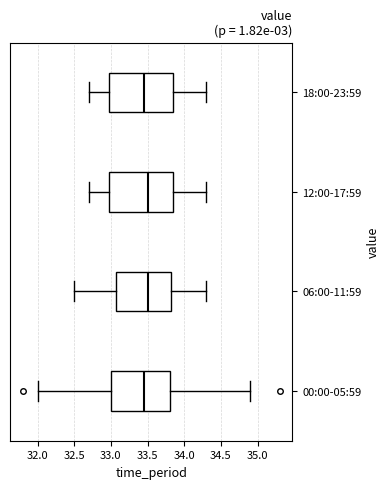

Reading bottom to top, transcribe this box plot: for each box, give where its median line is, the range the box spans, and where its two whiskers end, as read against the x-axis. The values are not printed on the chart, so give them approximately, as read against the axis.

00:00-05:59: median 33.45, box 33.00 to 33.80, whiskers 32.00 to 34.90
06:00-11:59: median 33.50, box 33.10 to 33.85, whiskers 32.50 to 34.30
12:00-17:59: median 33.50, box 33.00 to 33.85, whiskers 32.70 to 34.30
18:00-23:59: median 33.45, box 33.00 to 33.85, whiskers 32.70 to 34.30